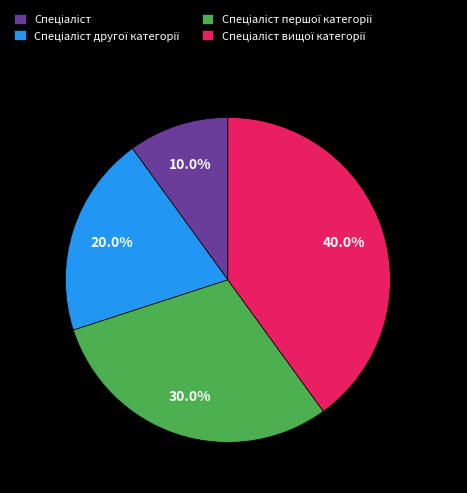

Is there a majority slice in this chart?

No